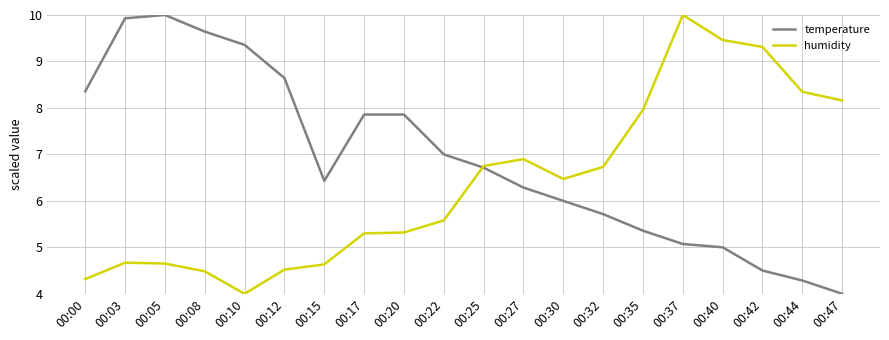

Where does the humidity series first go above 6?

00:25